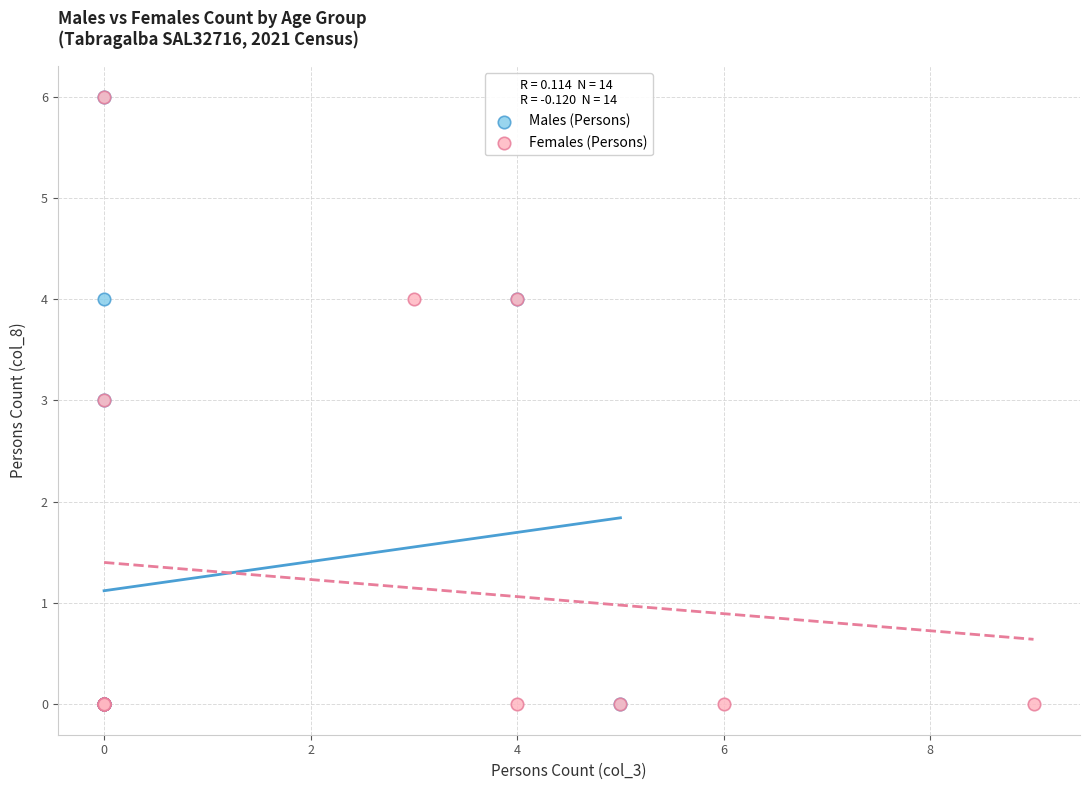

What are all the series names shown in the legend?

Males (Persons), Females (Persons)